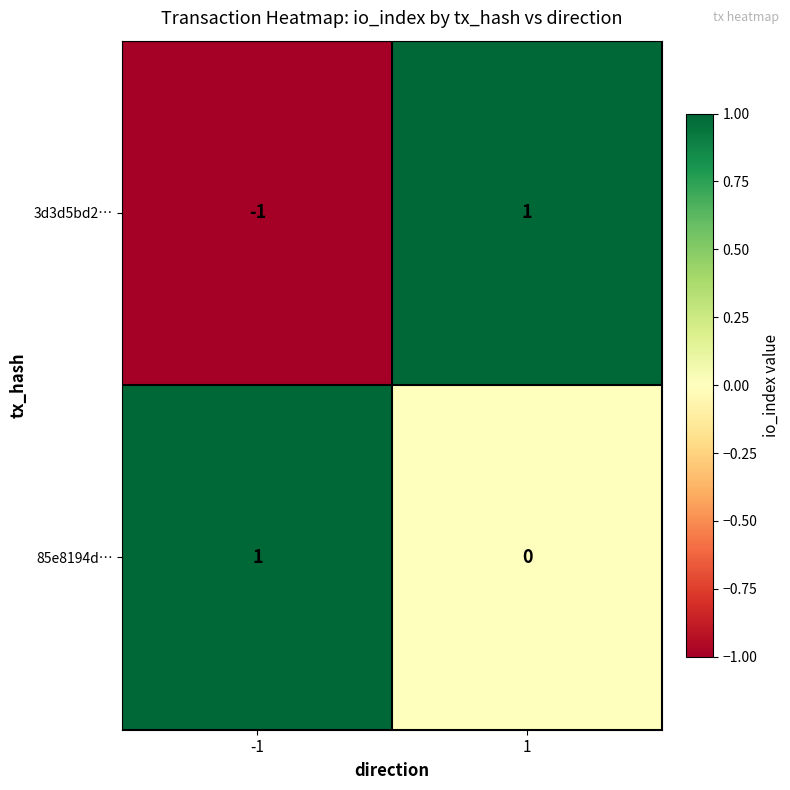

At -1, list the series in order from largest to smallest.

85e8194d…, 3d3d5bd2…